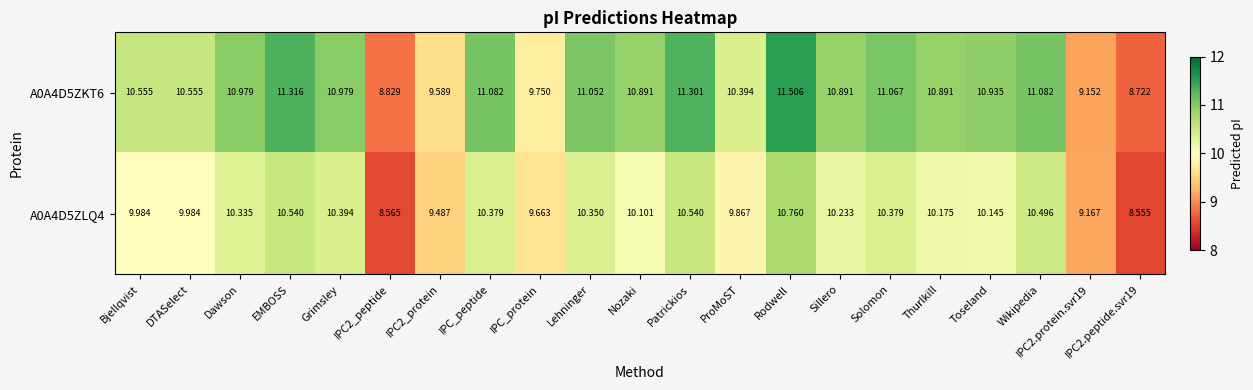

At which label is A0A4D5ZKT6 closest to 10?

IPC_protein